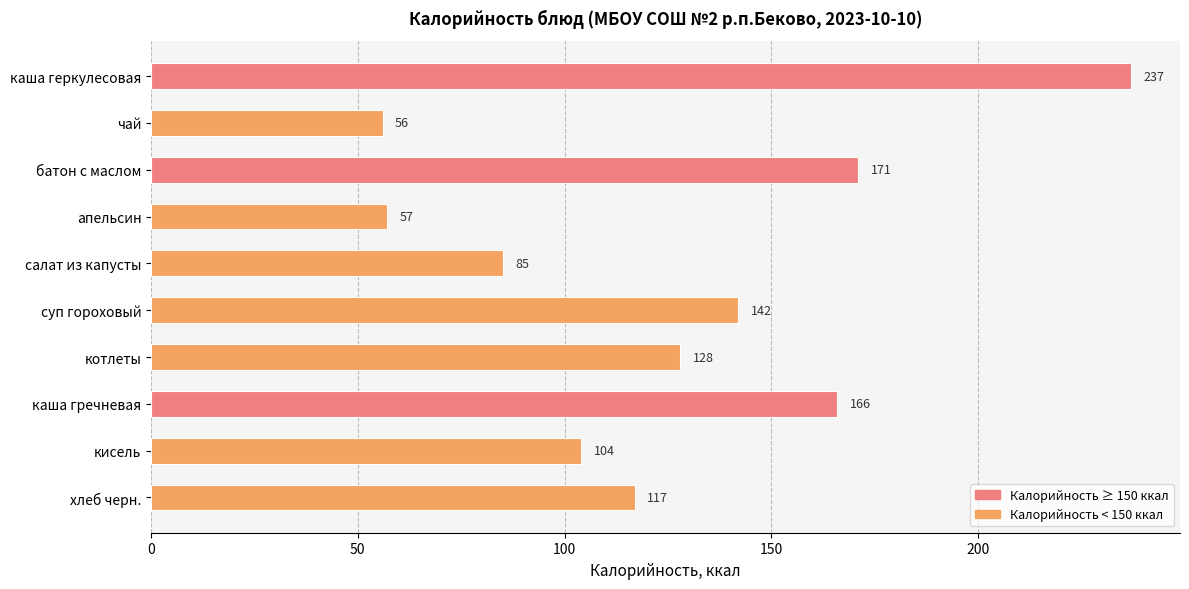

What is the average value?

126